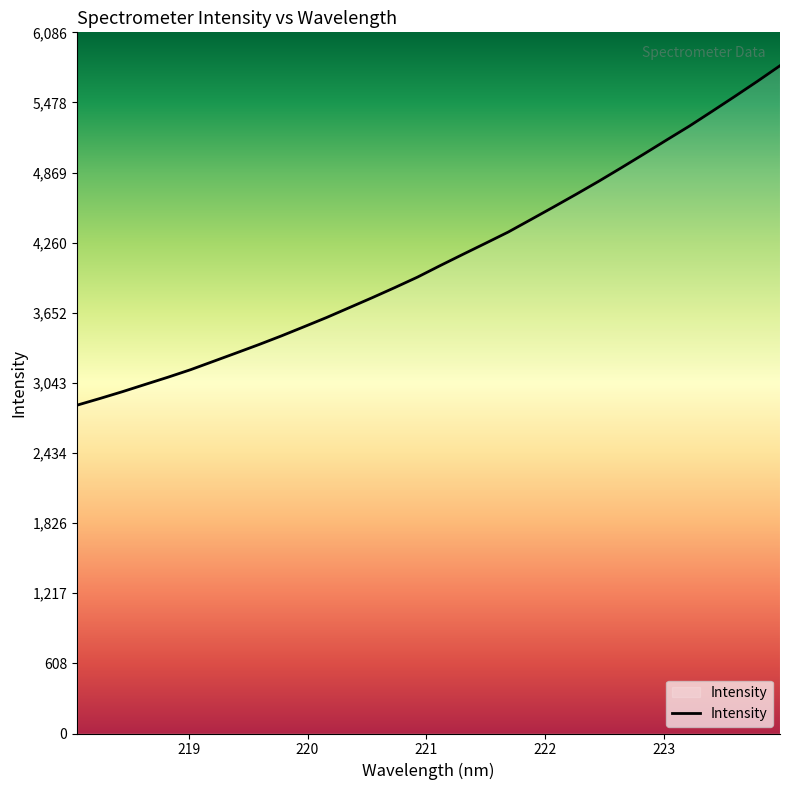

What is the maximum value shown in the chart?

5797.0